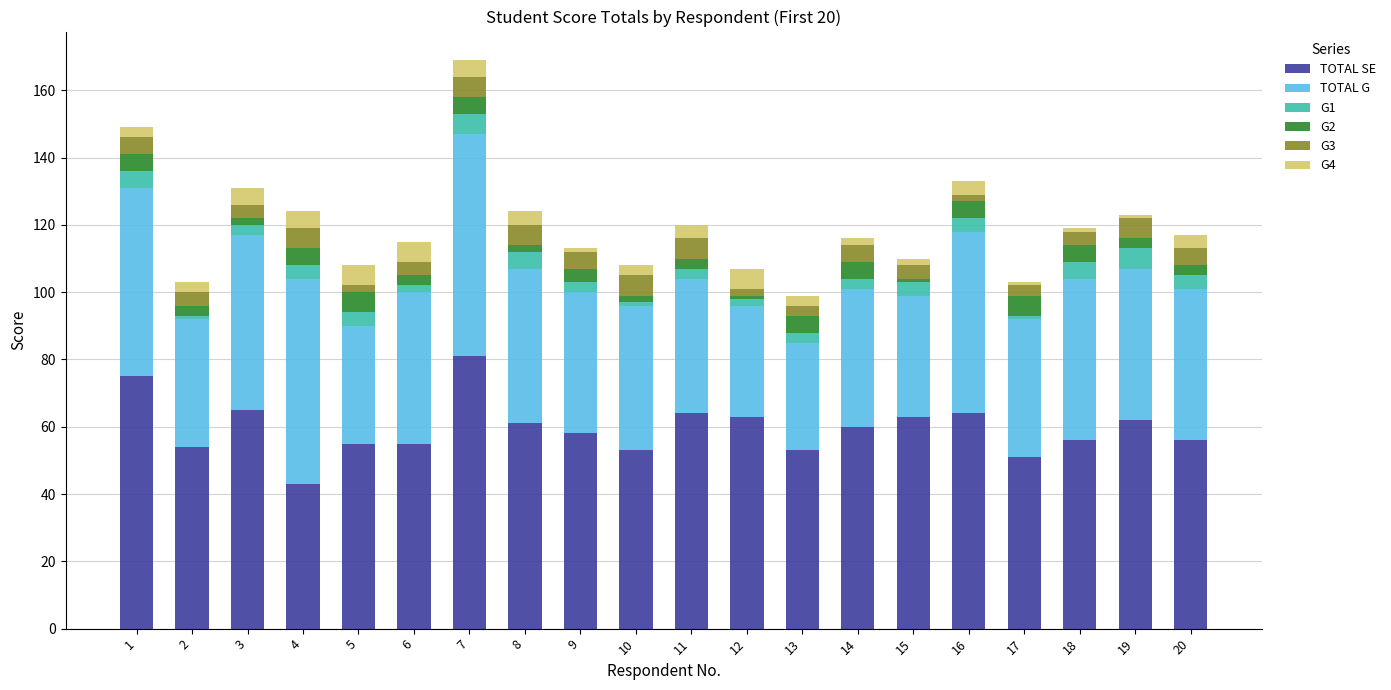

What is the average value of the TOTAL SE series?

60